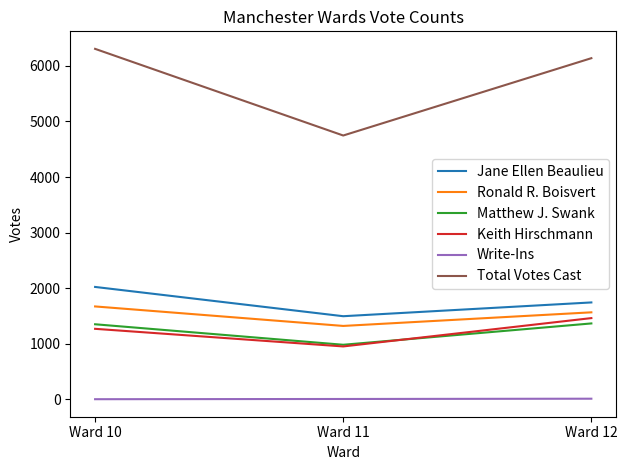

List the series in order of their peak value, highest first.

Total Votes Cast, Jane Ellen Beaulieu, Ronald R. Boisvert, Keith Hirschmann, Matthew J. Swank, Write-Ins